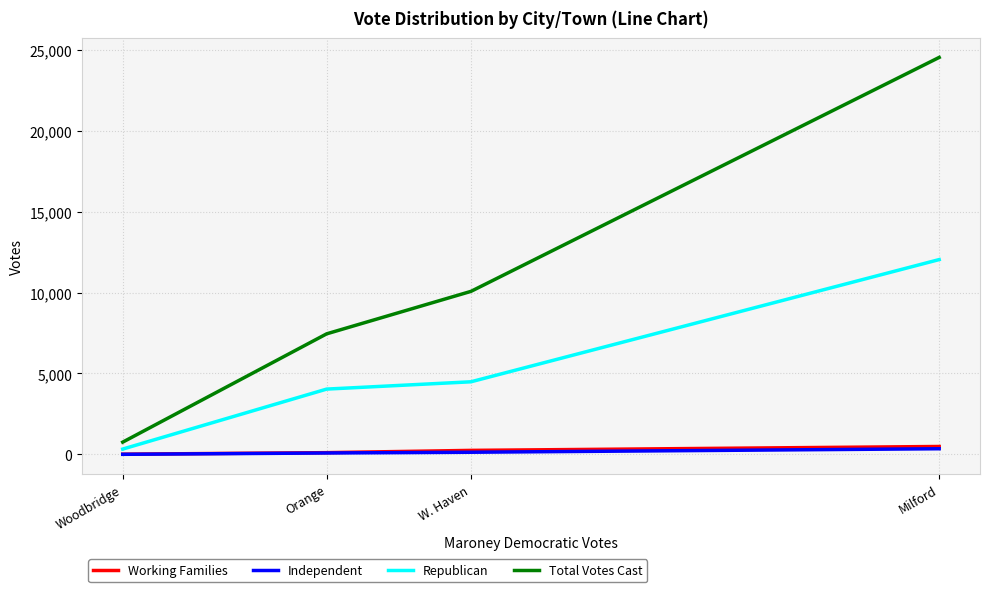

List the labels in order of Independent value, smallest first.

Woodbridge, Orange, W. Haven, Milford